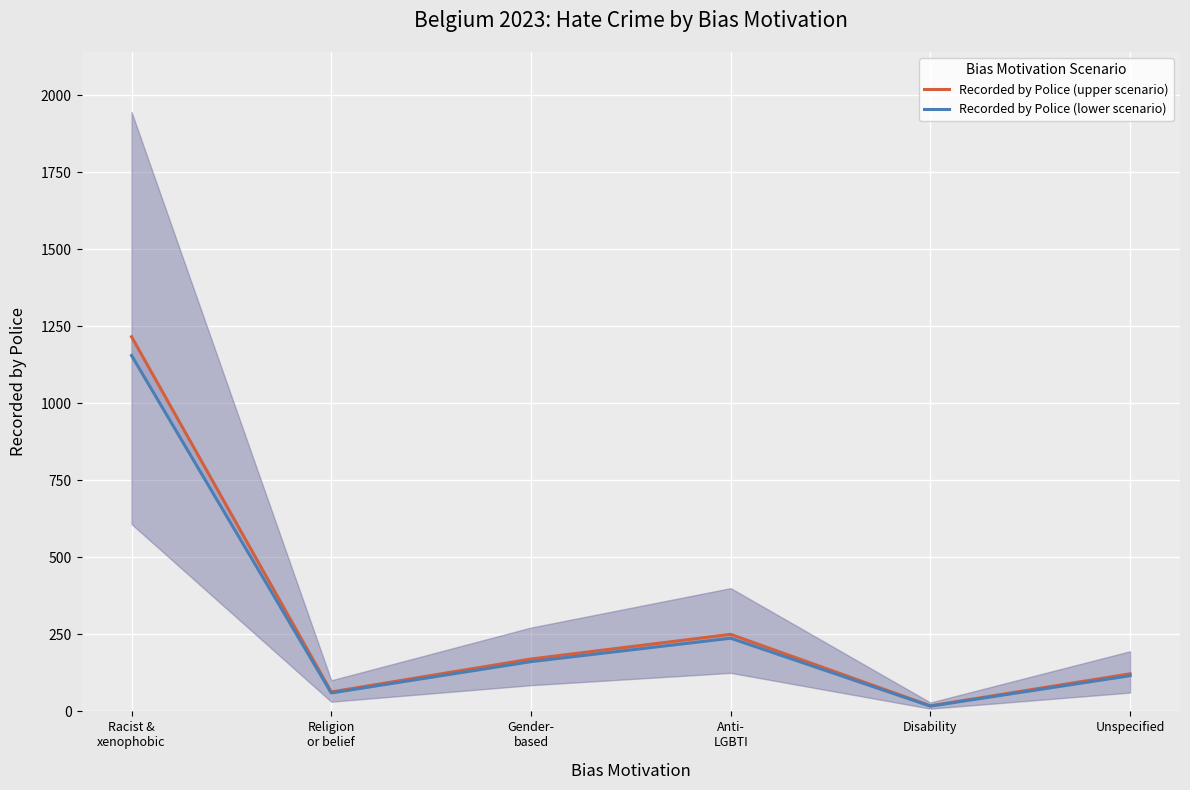

What is the difference between the highest and lowest values at Racist &
xenophobic?

60.8